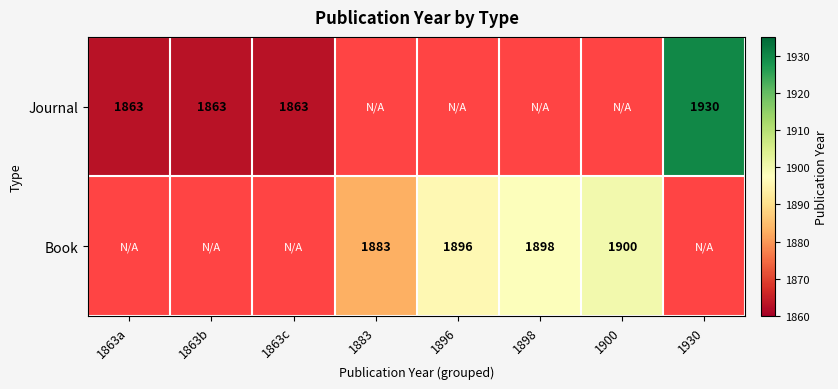

Is it true that Journal equals 2950 at 1863c?

False